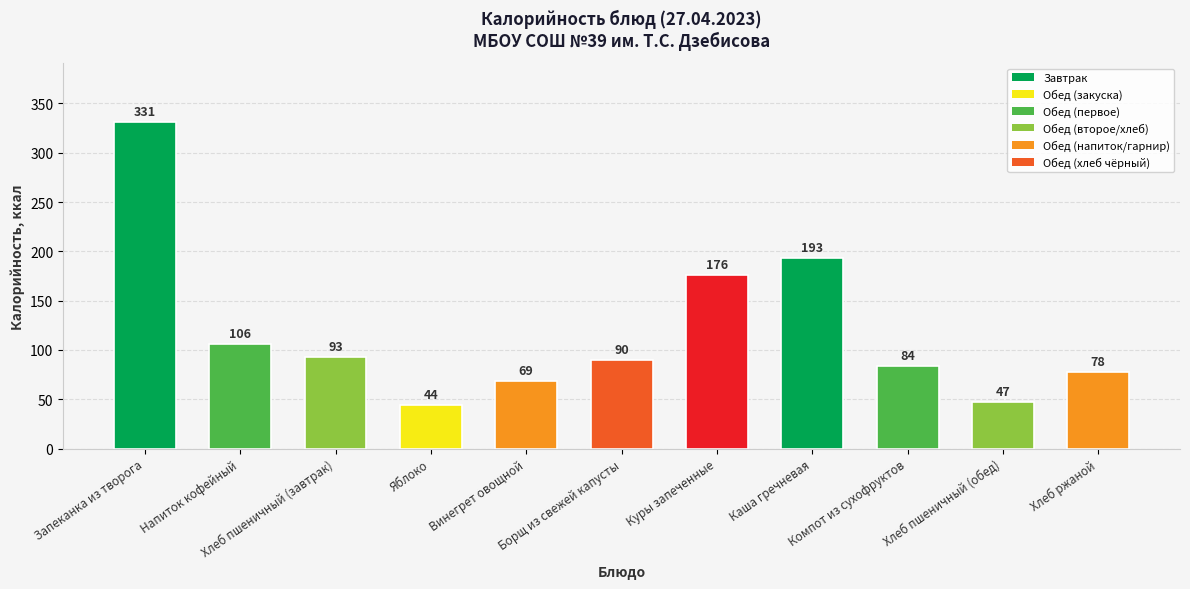

What is the label of the 4th bar from the left?

Яблоко